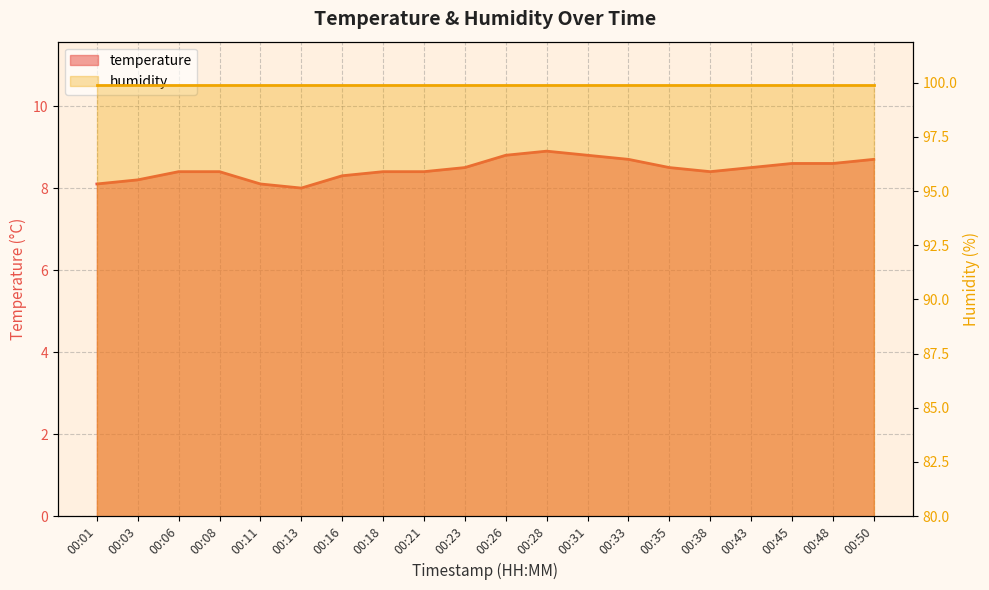

Which category has the highest value across all series?

00:28